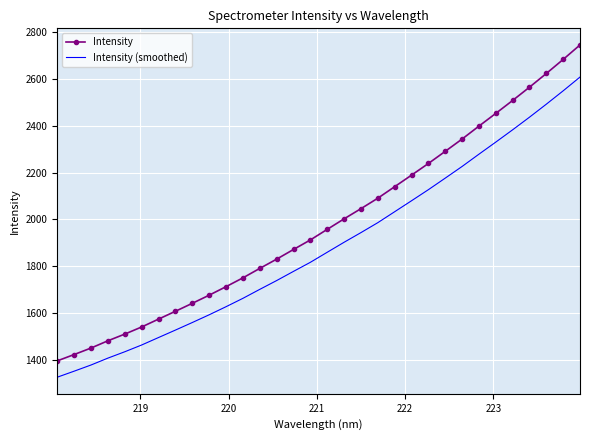

List the series in order of their overall mean, lowest first.

Intensity (smoothed), Intensity